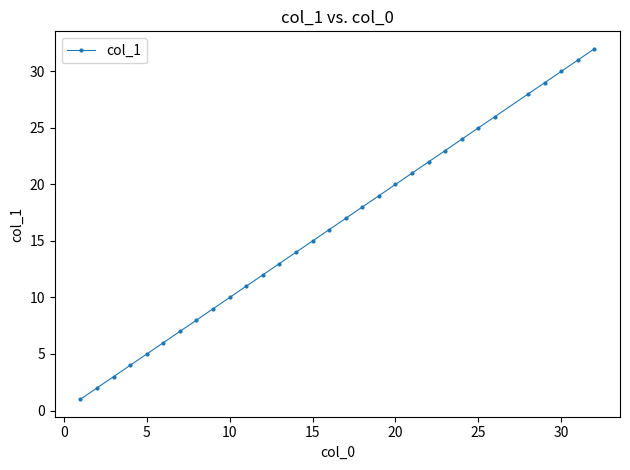

What is the difference between the second highest and second lowest values?

29